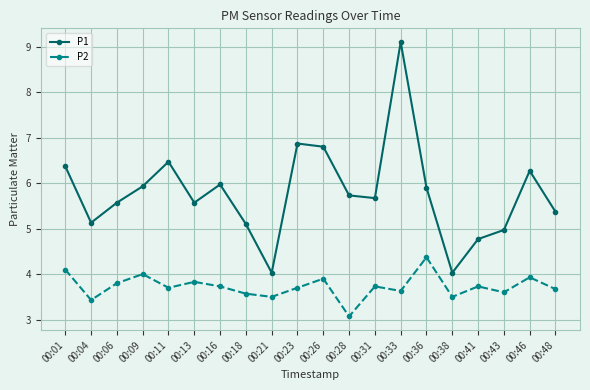

Is it true that P1 equals 9.5 at 00:48?

False